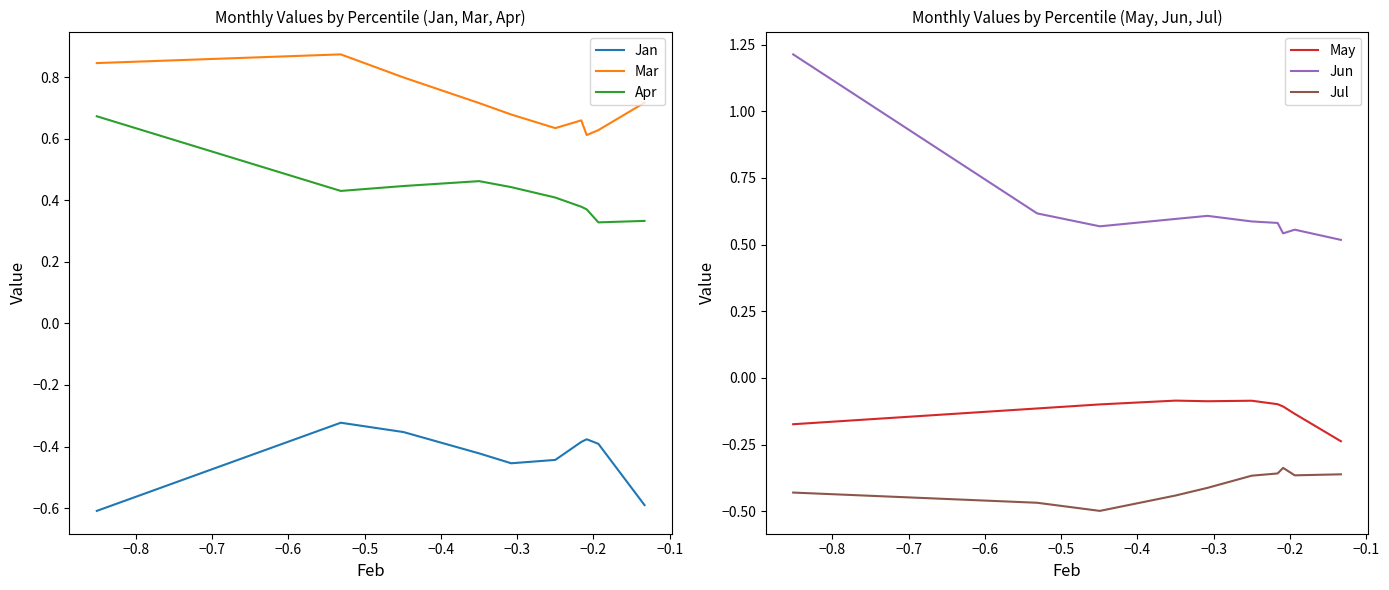

What is the sum of all Mar values?

7.2